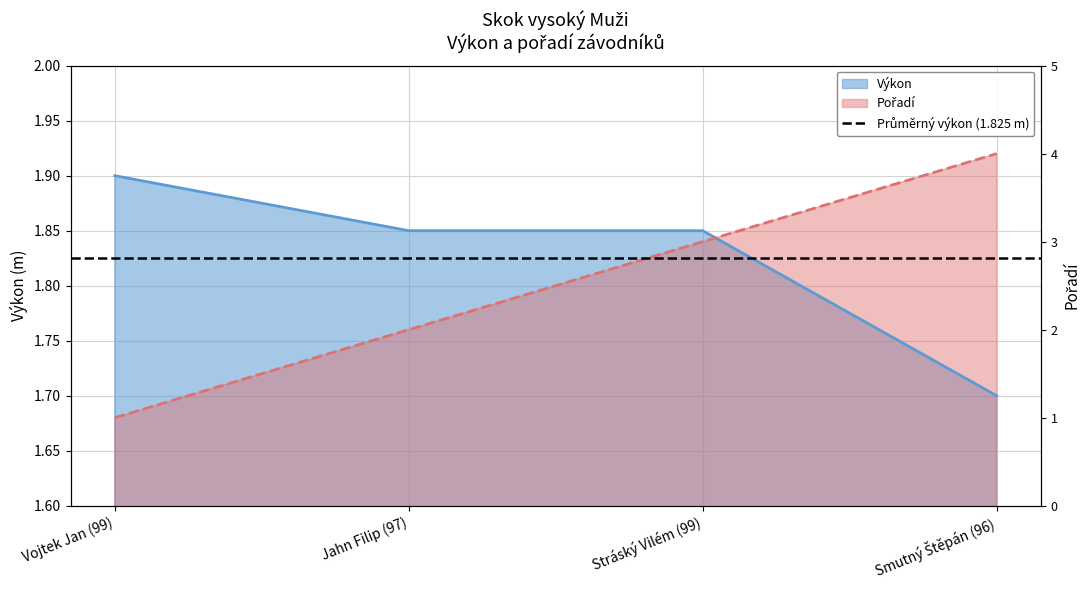

Between Stráský Vilém (99) and Vojtek Jan (99), which is larger?

Stráský Vilém (99)